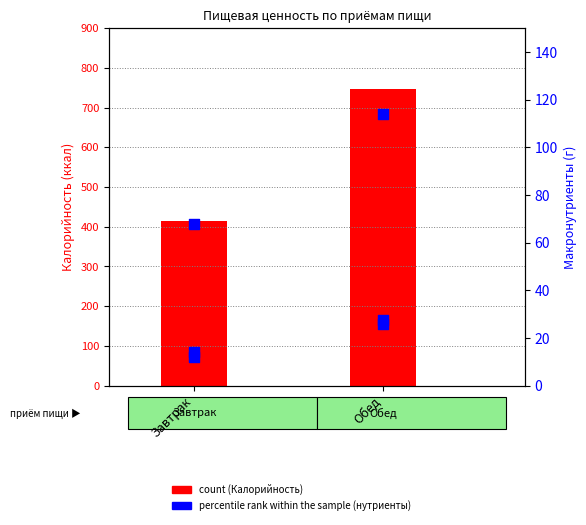

At how many categories does at least one series exceed 706?

1